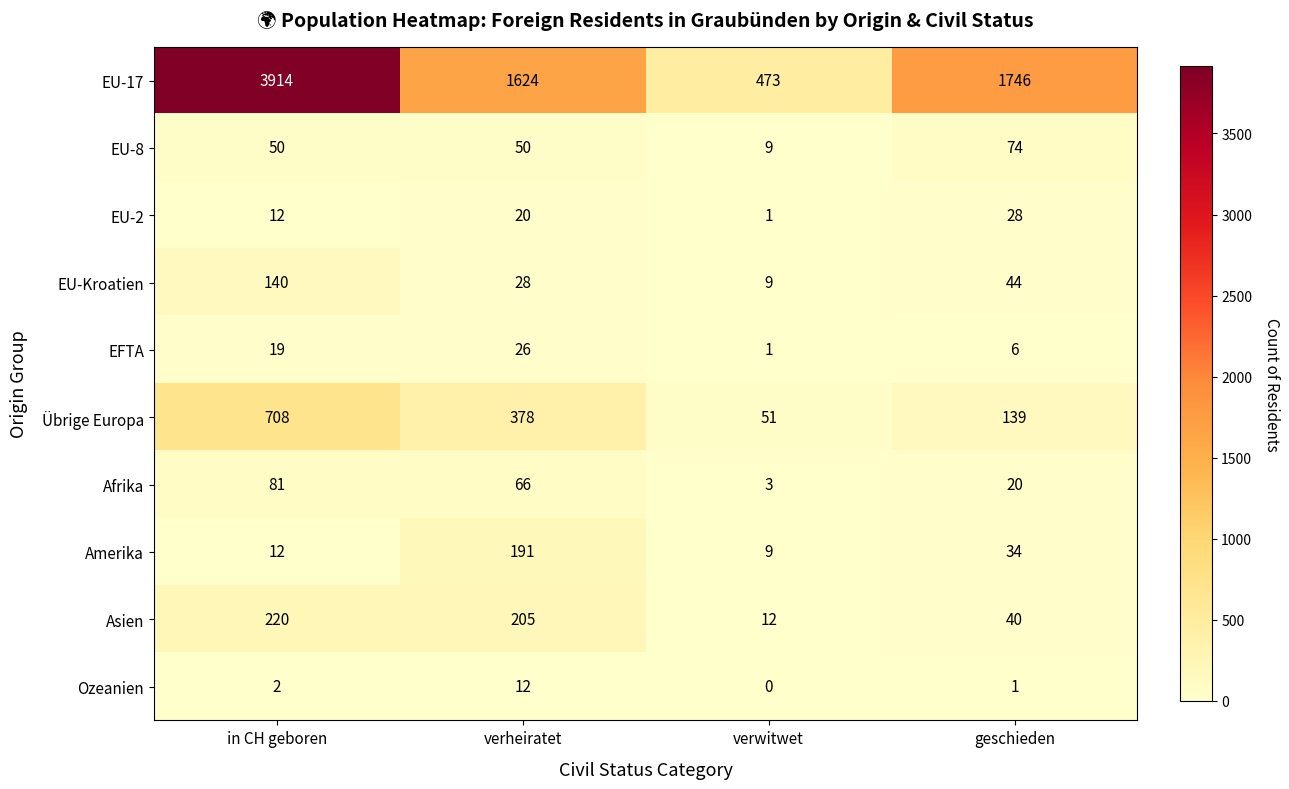

Which series has the largest total across all categories?

EU-17